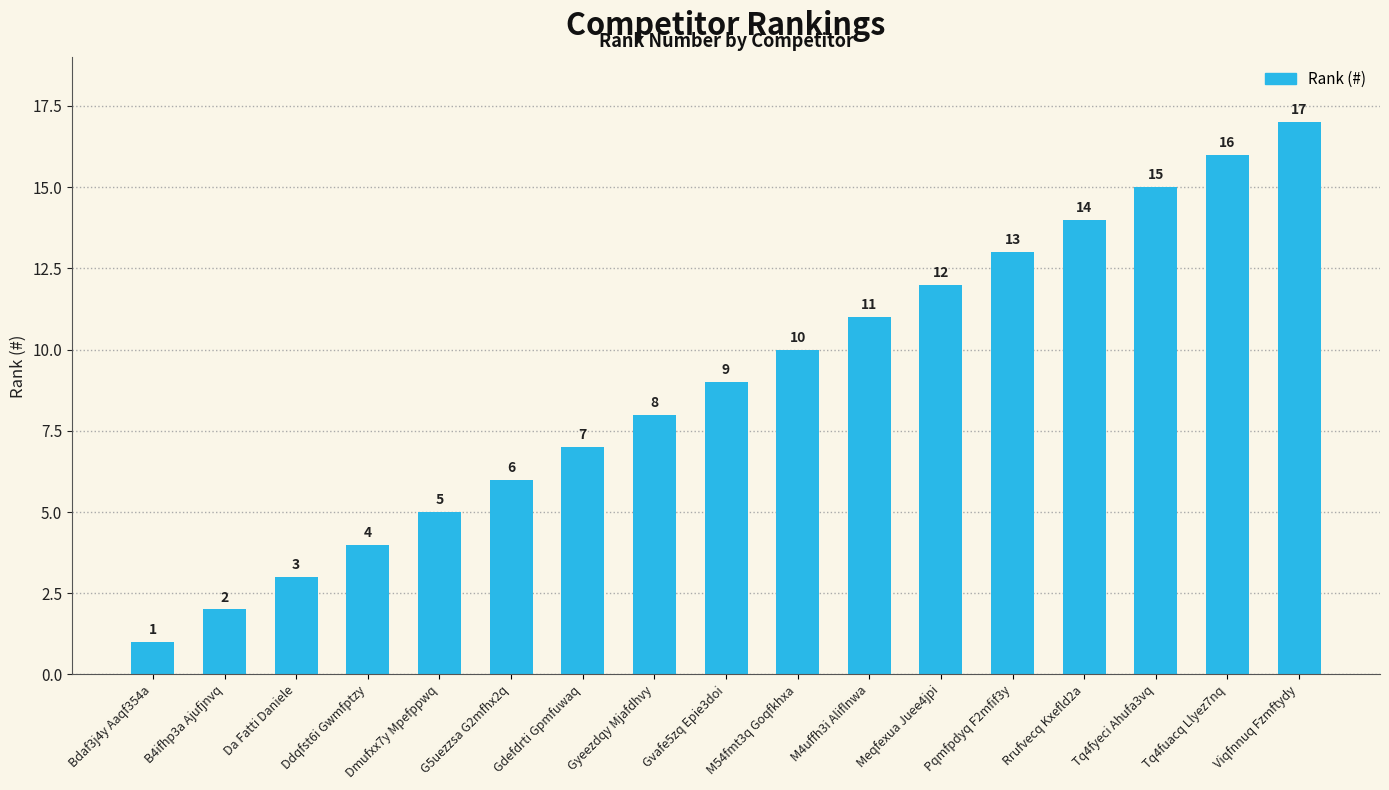

The chart shows a value of 9 at Gvafe5zq Epie3doi. True or false?

True